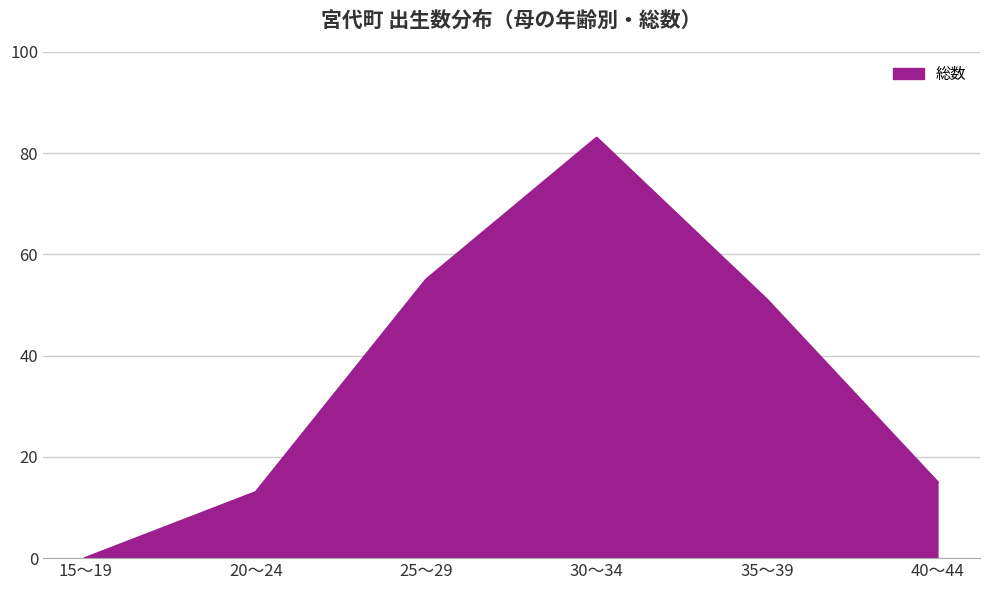

What position from the left is 30～34?

4